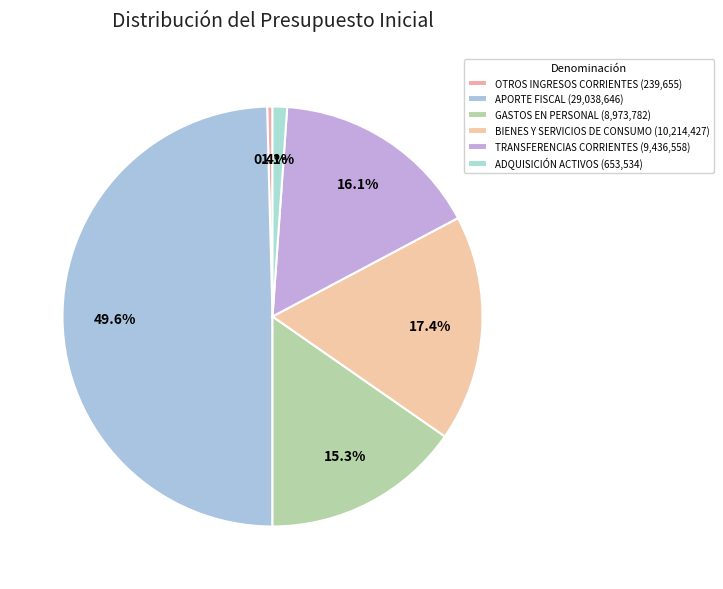

Which slice is the largest?

APORTE FISCAL